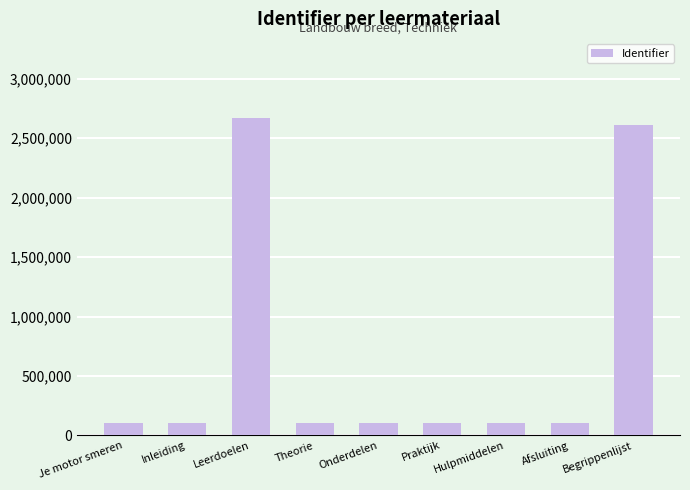

What is the label of the 7th bar from the left?

Hulpmiddelen